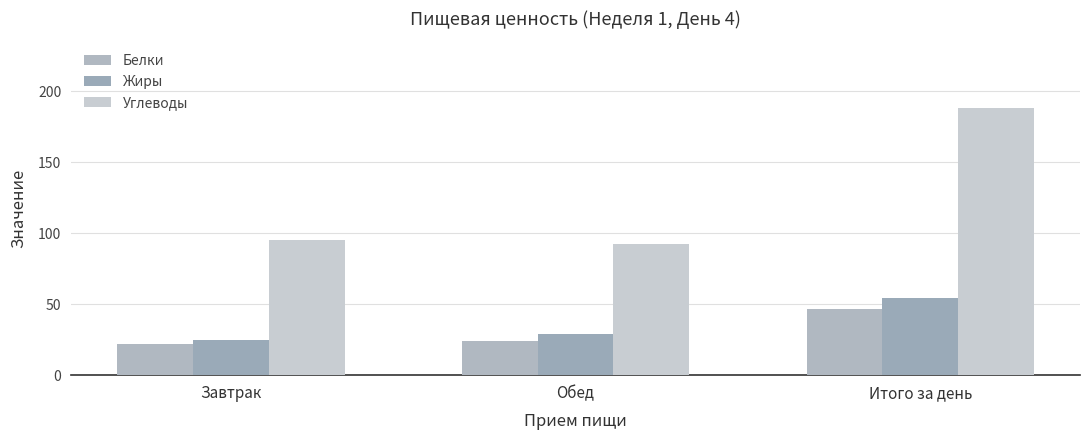

Is the value of Углеводы at Завтрак greater than the value of Жиры at Обед?

Yes